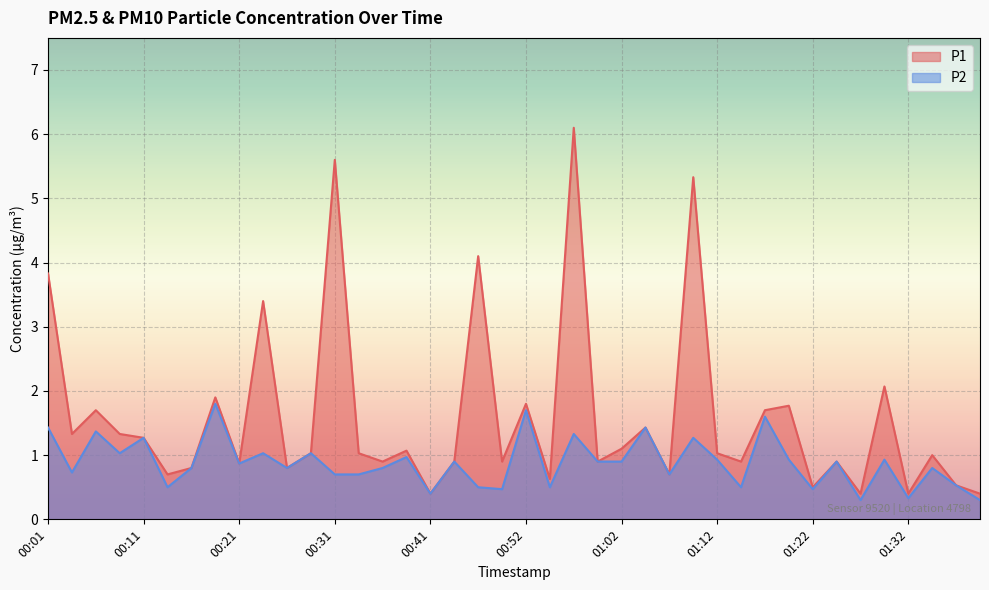

Which series has the largest total across all categories?

P1